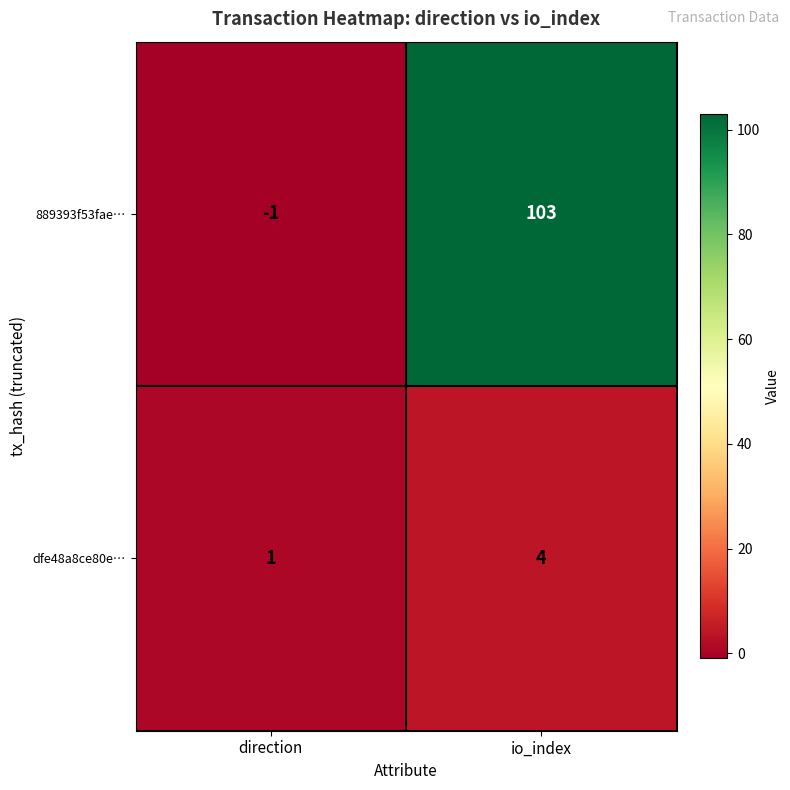

What is the sum of the dfe48a8ce80e… values at direction and io_index?

5